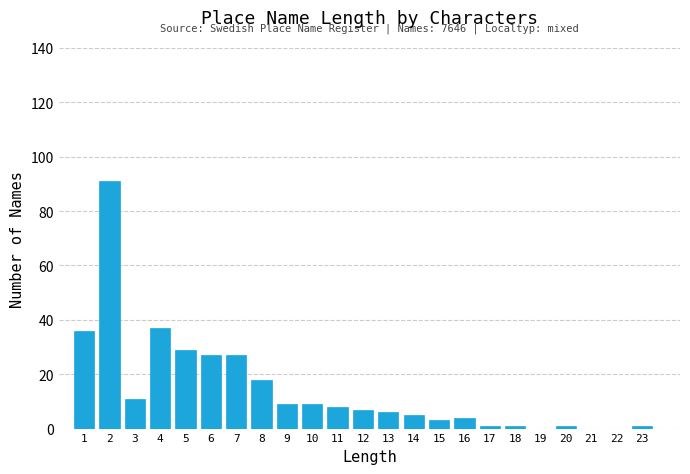

Reading right to left, transcribe all the data shown in this chart.

23=1	22=0	21=0	20=1	19=0	18=1	17=1	16=4	15=3	14=5	13=6	12=7	11=8	10=9	9=9	8=18	7=27	6=27	5=29	4=37	3=11	2=91	1=36